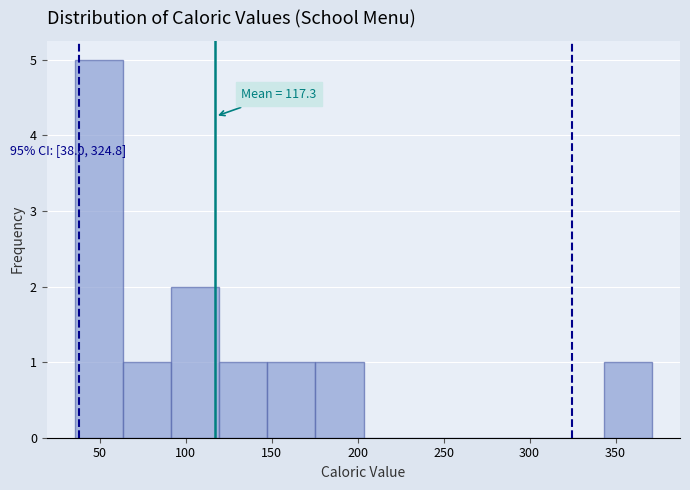

Over which range of the x-axis is the bar tallest?

35 to 65